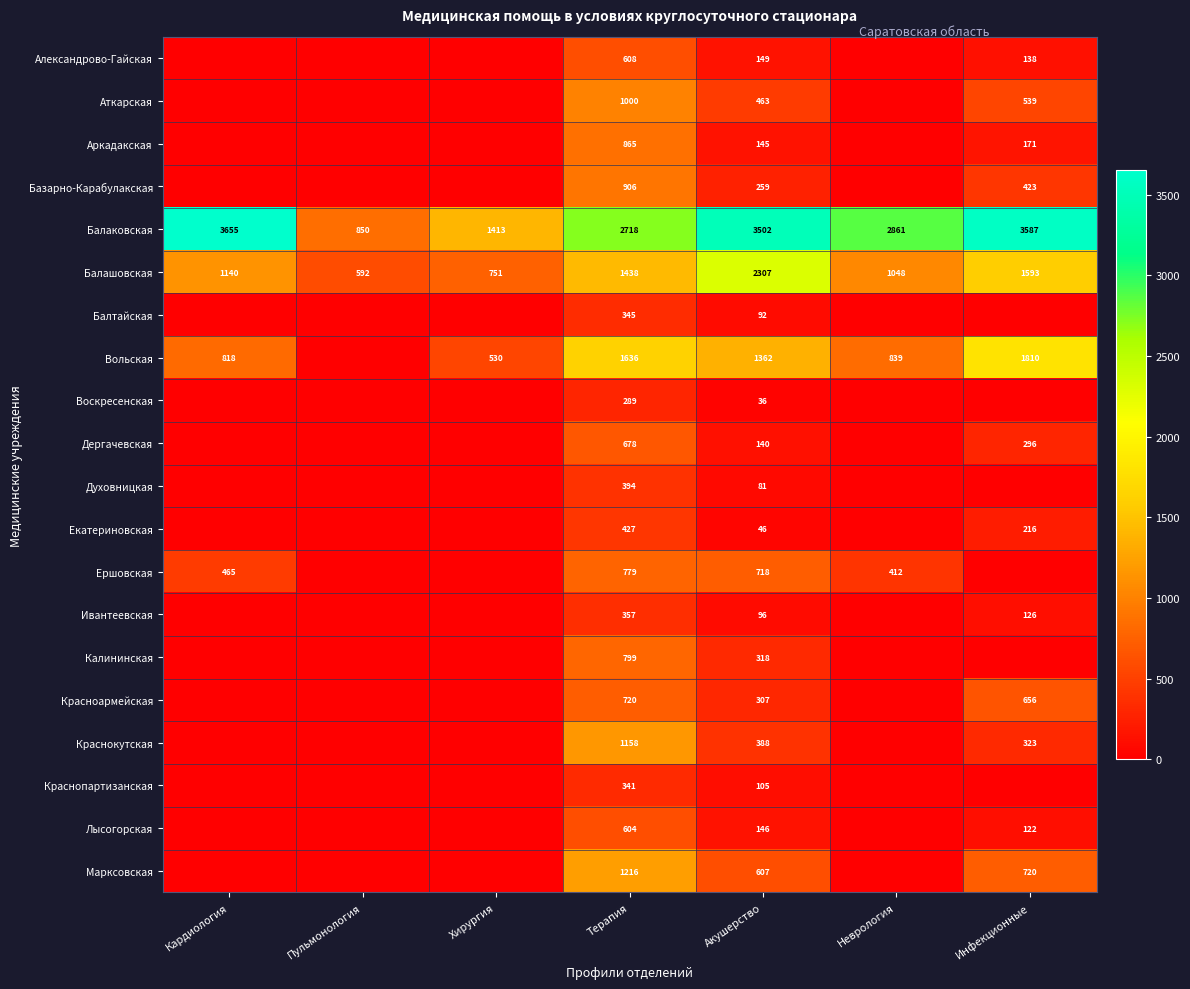

Is the value of Екатериновская at Акушерство greater than the value of Краснокутская at Терапия?

No